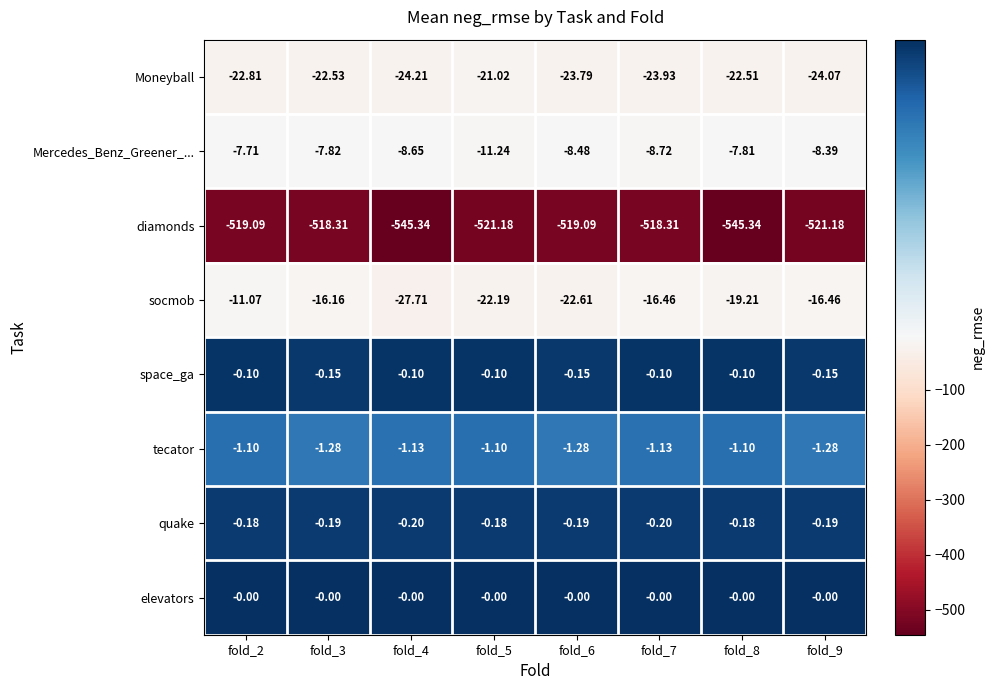

Is the value of elevators at fold_5 greater than the value of quake at fold_2?

Yes